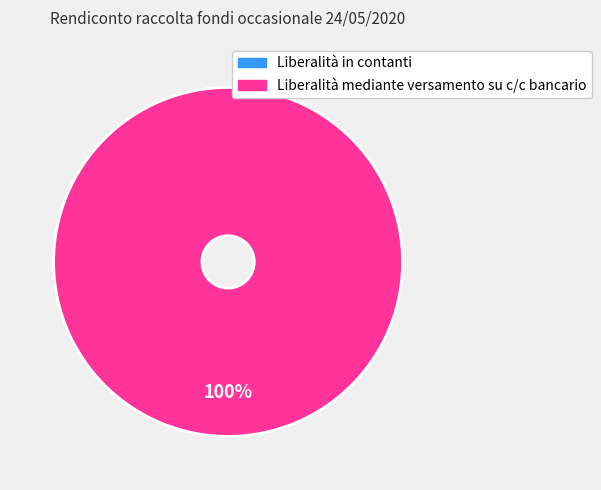

To the nearest percent, what is the difference between the largest and smallest slice percentages?

100%